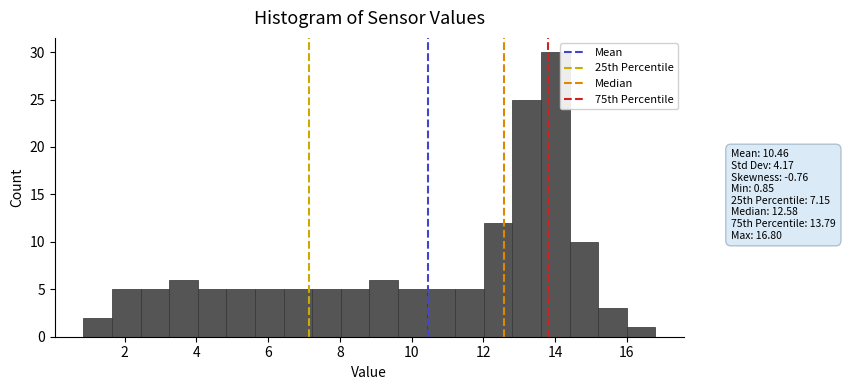

Around what value on the x-axis is the tallest bar? Give the approximate position of its centre, as read against the axis.

14.0